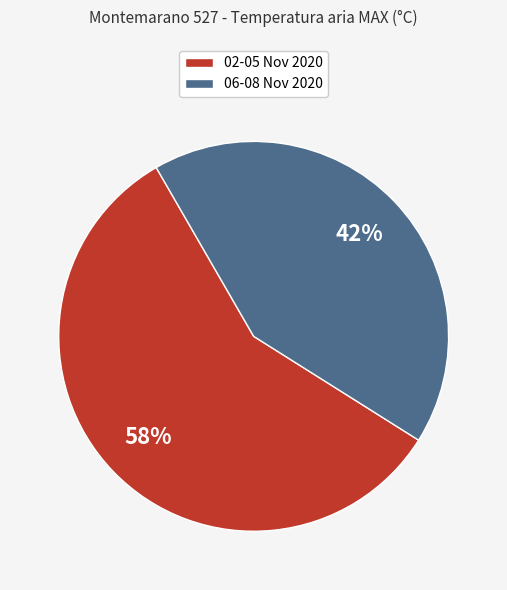

To the nearest percent, what is the average slice percentage?

50%